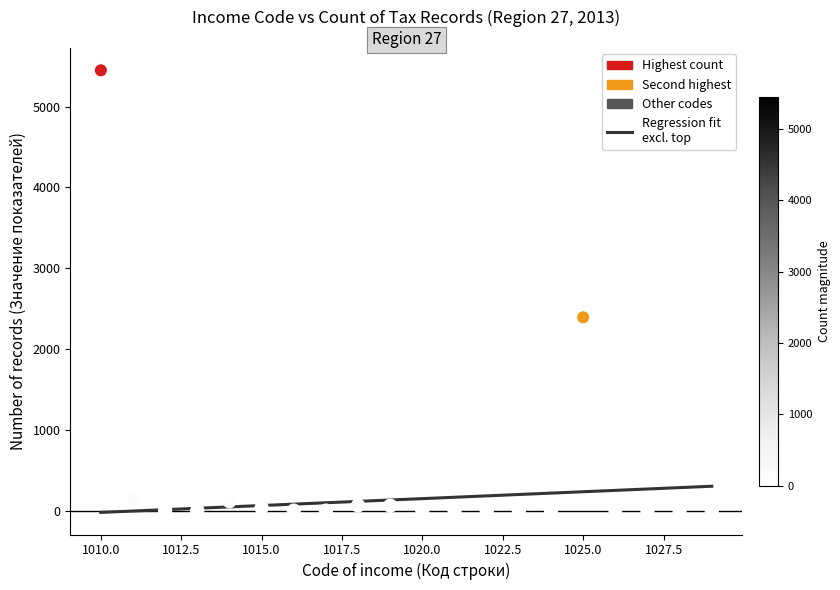

What is the range of Y values (max minus min)?

5449